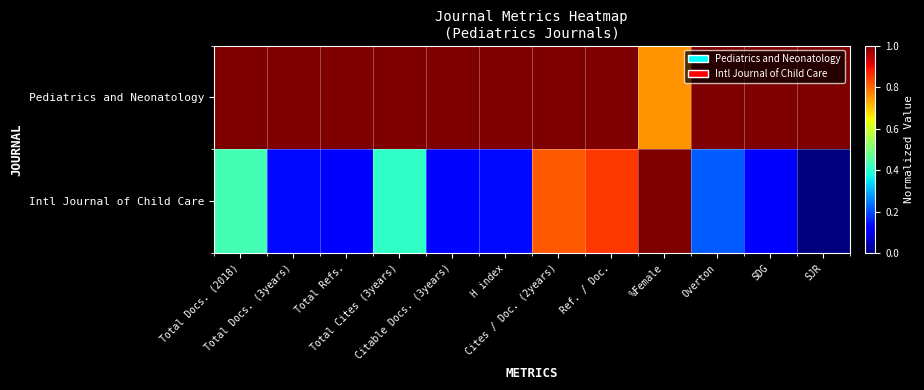

Which series has the widest spread of values?

Intl Journal of Child Care